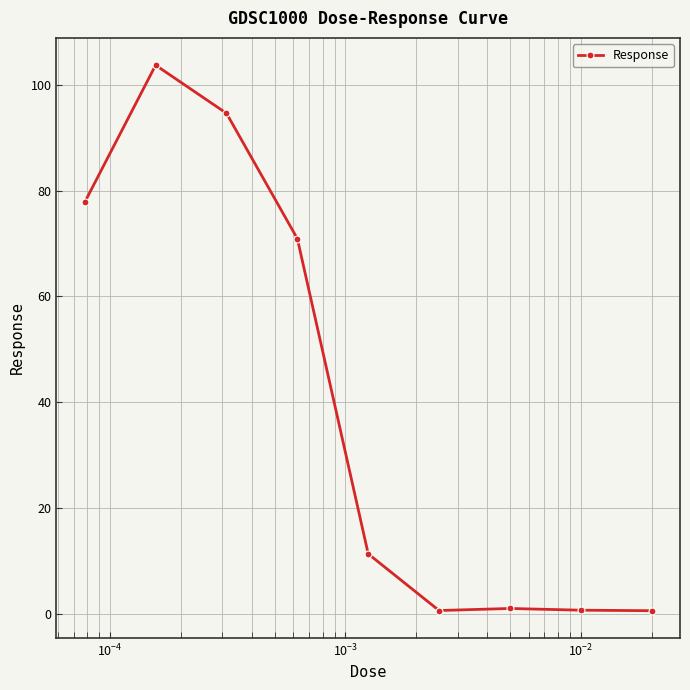

Count the number of data series in this chart.

1